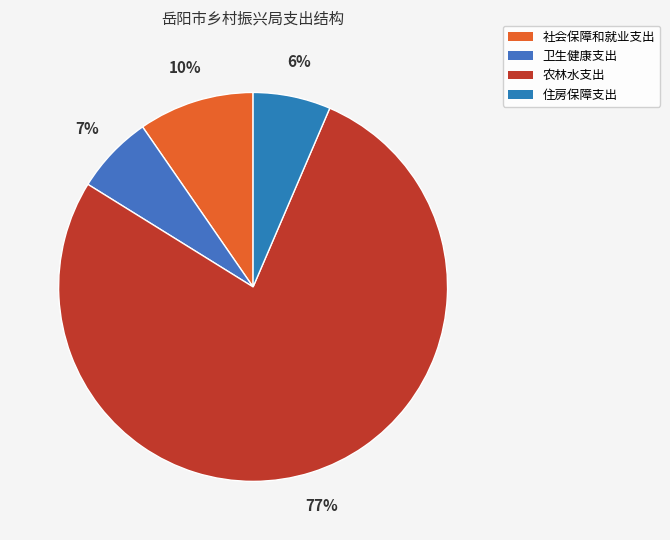

Approximately how many times larger is the value at 农林水支出 compared to 卫生健康支出?

11.8